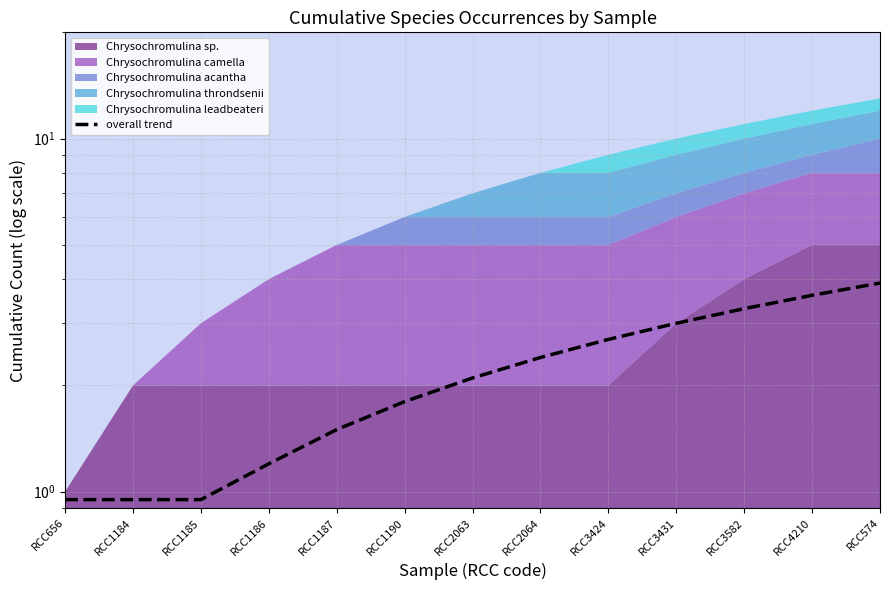

Reading right to left, extract all data points from this chart.

3.9	3.6	3.3	3.0	2.7	2.4	2.1	1.8	1.5	1.2	0.9	0.9	0.9